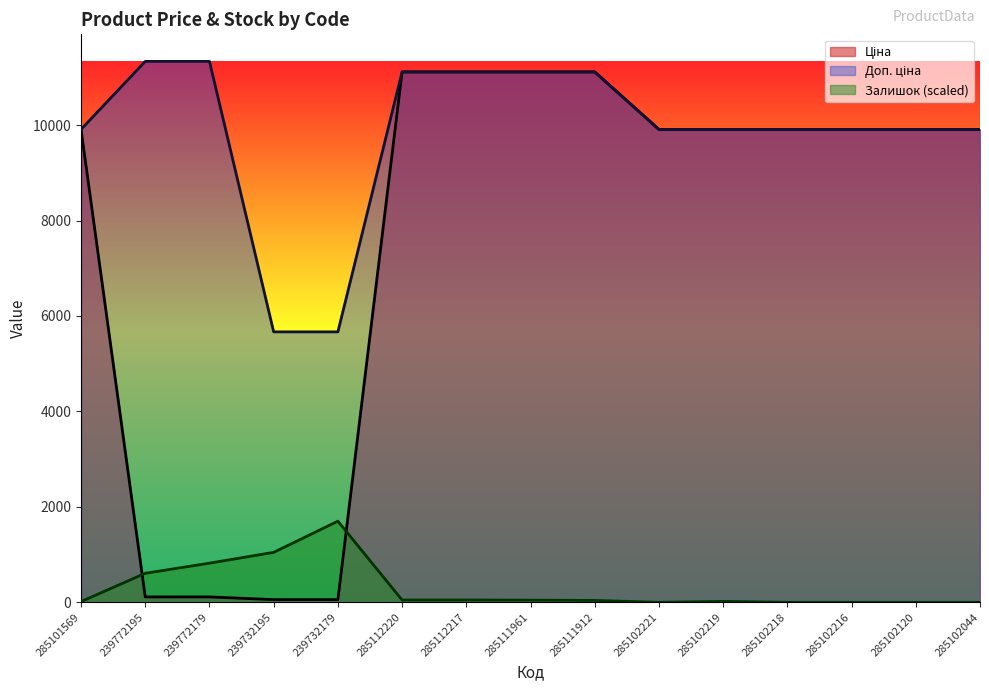

What is the difference between the maximum and second lowest values in the Ціна series?

11056.9